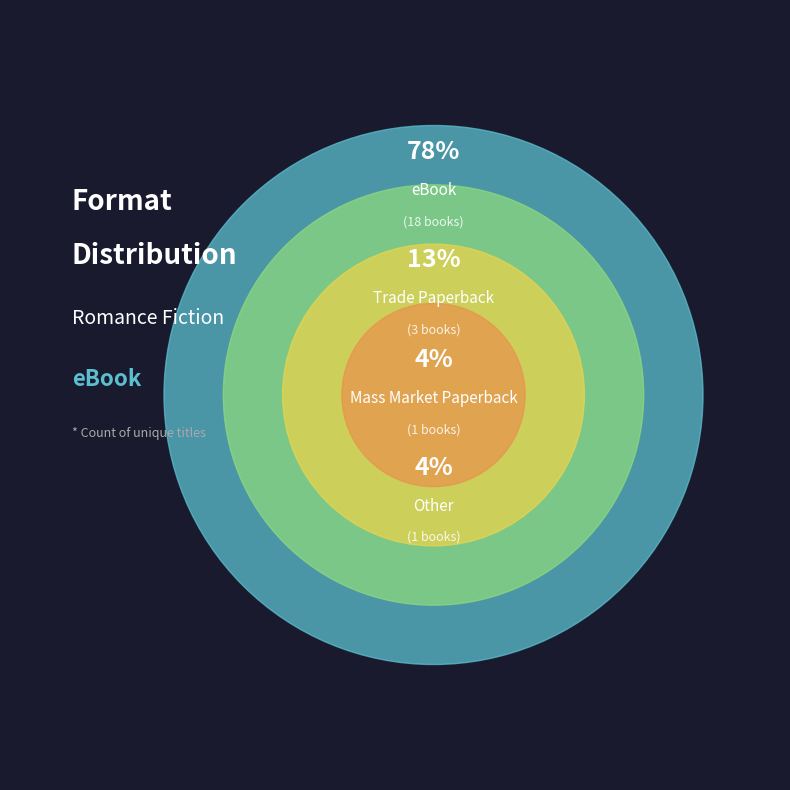

Which slice is the largest?

eBook